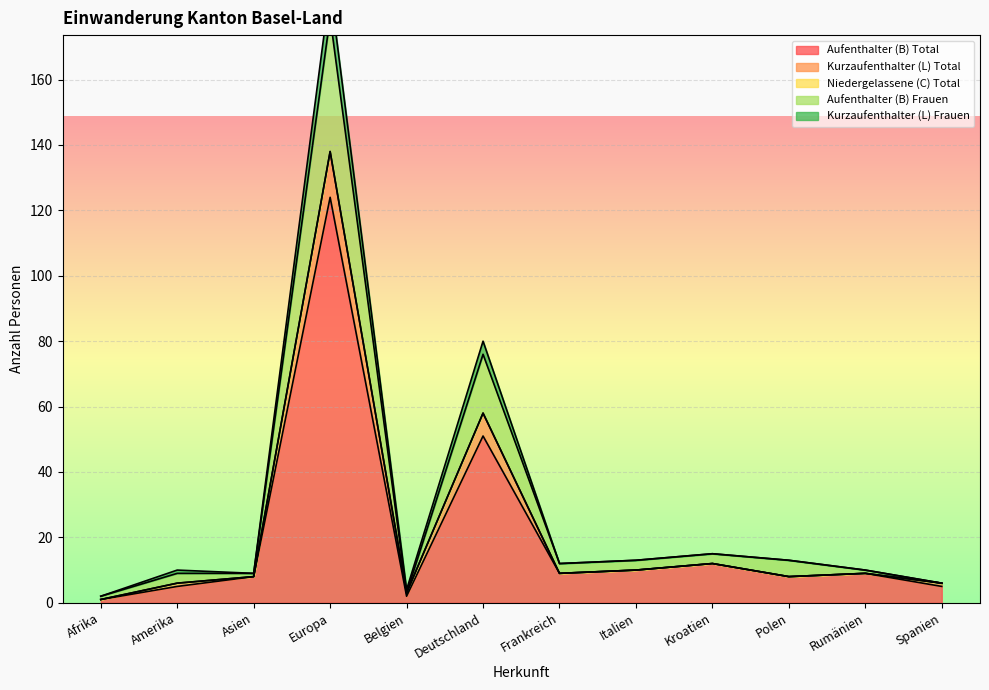

What is the difference between the maximum and second lowest values in the Kurzaufenthalter (L) Frauen series?

135